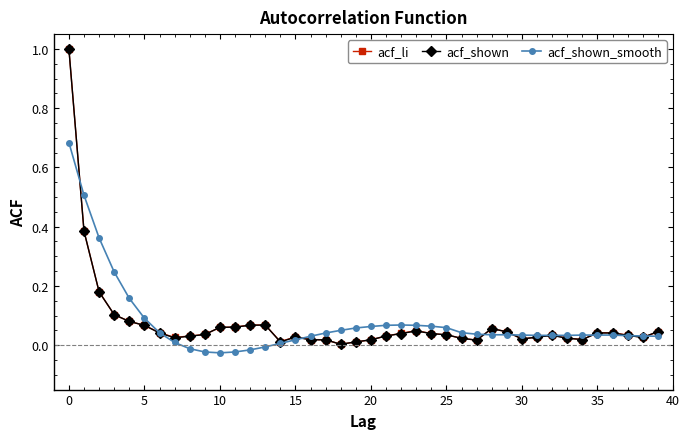

True or false: acf_shown has more than 2 interior local peaks.

True